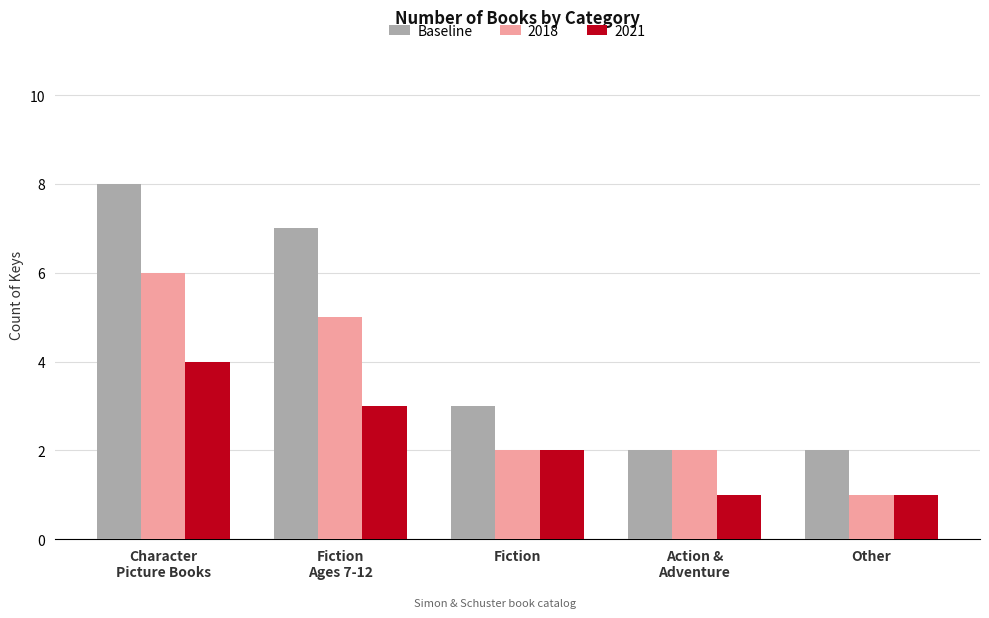

Which series has the widest spread of values?

Baseline